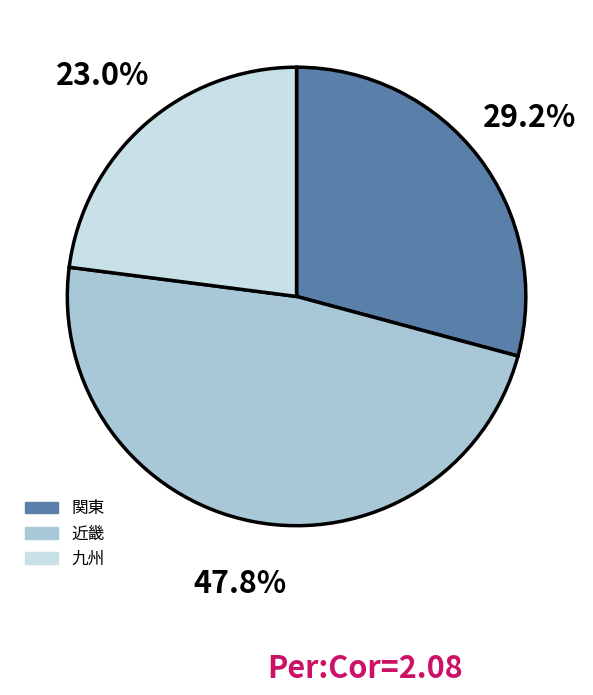

To the nearest percent, what is the combined percentage of 関東 and 近畿?

77%